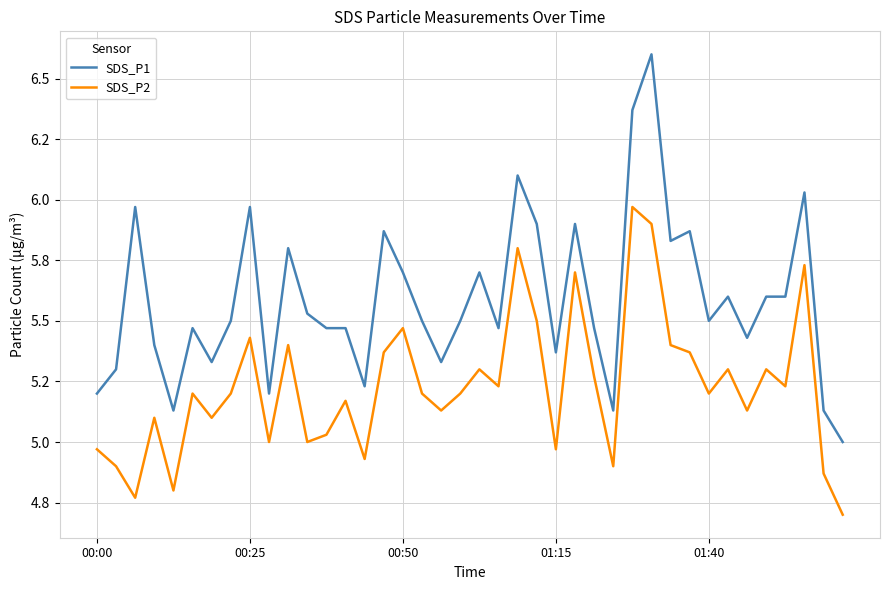

What is the average value of the SDS_P1 series?

5.6